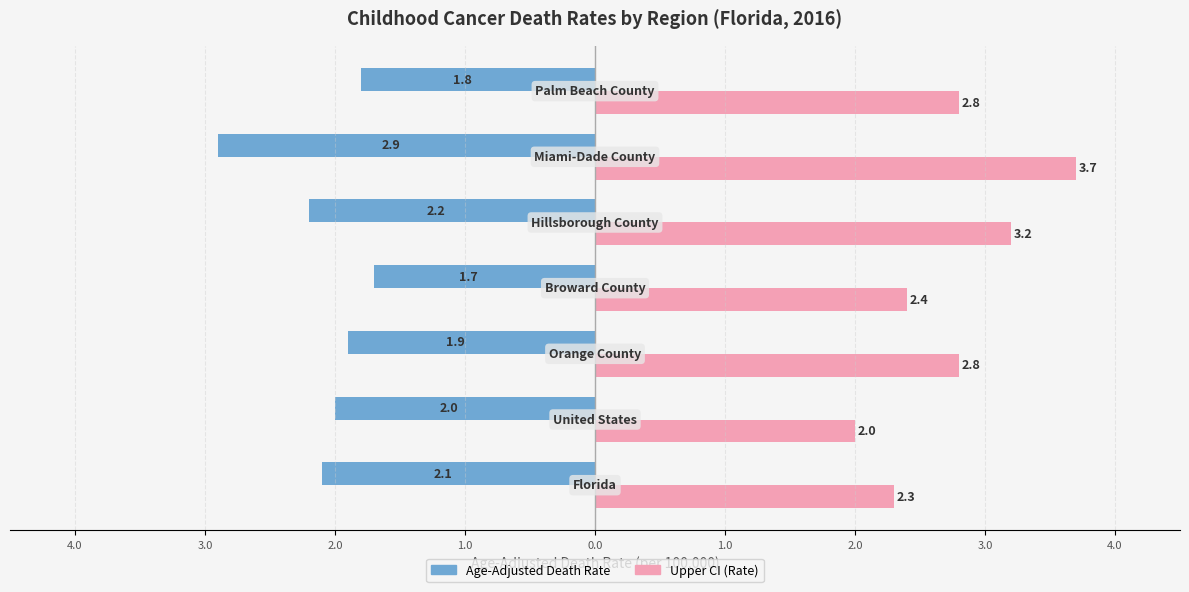

Reading left to right, extract all data points from this chart.

Age-Adjusted Death Rate: -2.1	-2.0	-1.9	-1.7	-2.2	-2.9	-1.8
Upper CI (Rate): 2.3	2.0	2.8	2.4	3.2	3.7	2.8